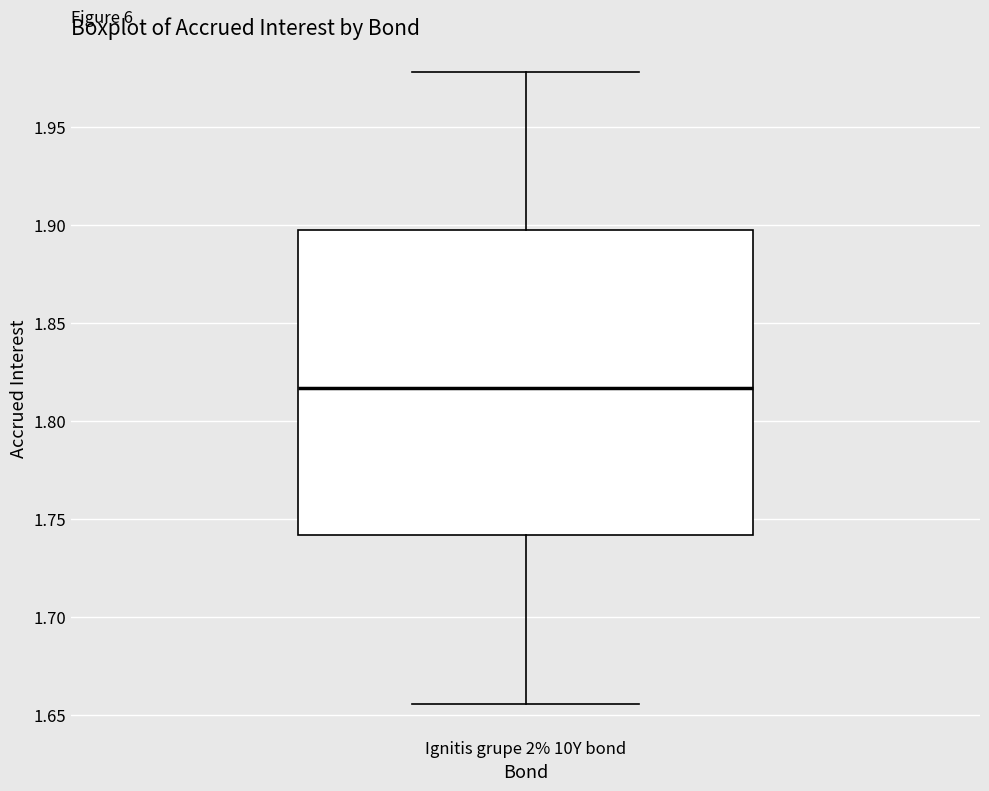

Read this box plot against the y-axis: the position of the median line, the range covered by the box, and the ends of both whiskers. The values are not printed on the chart, so give them approximately, as read against the axis.

median 1.815, box 1.740 to 1.900, whiskers 1.655 to 1.980